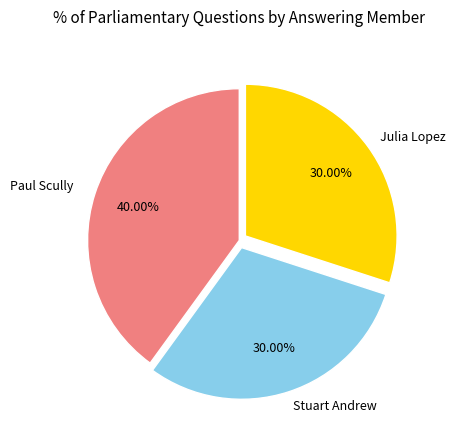

Does any single category account for the majority?

No